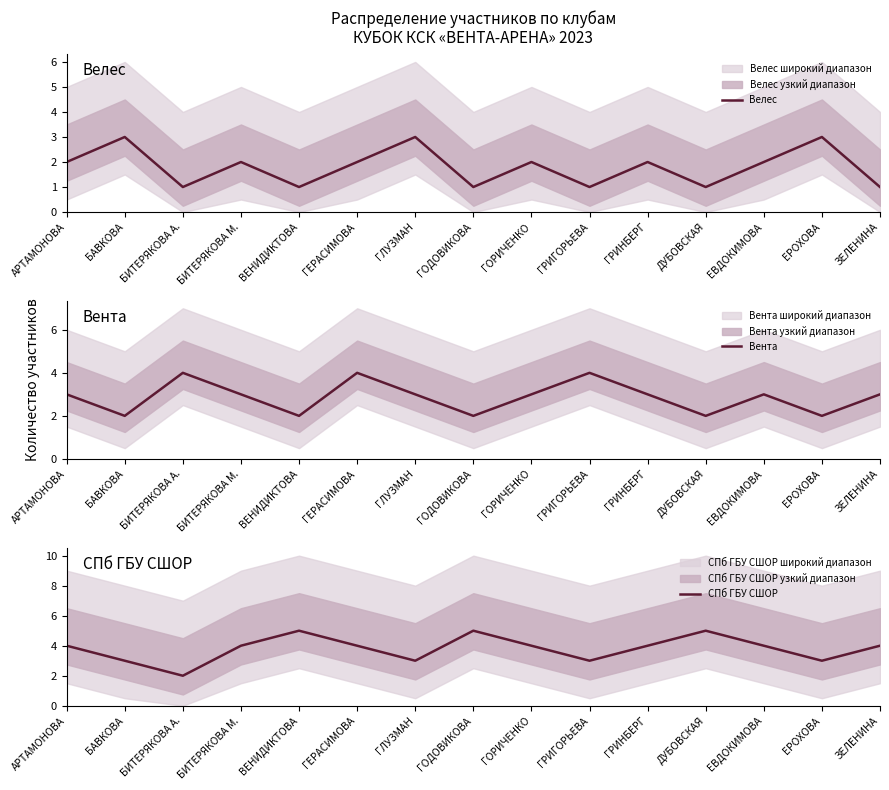

Which series has the widest spread of values?

СПб ГБУ СШОР